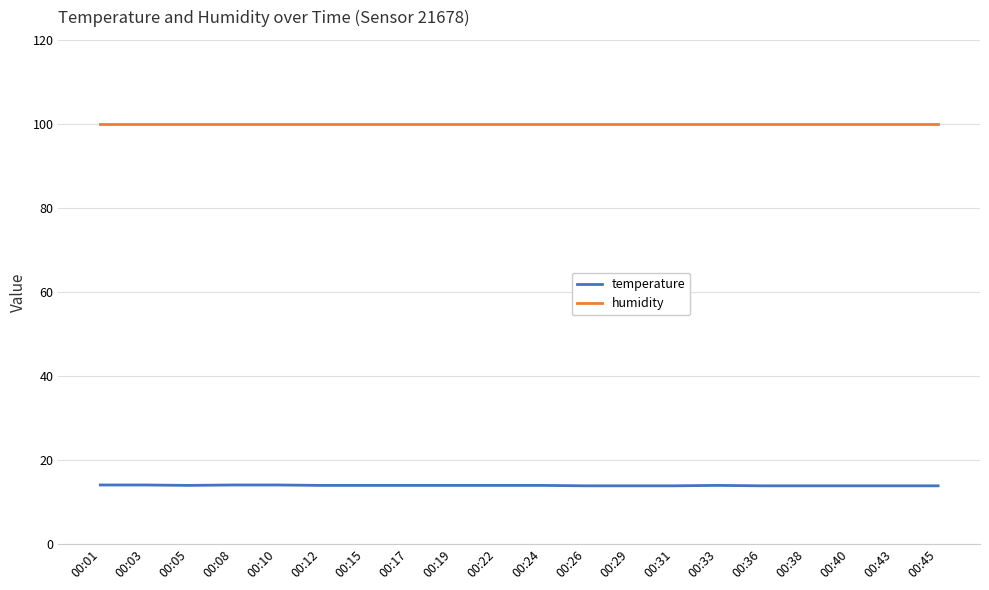

List the series in order of their peak value, highest first.

humidity, temperature